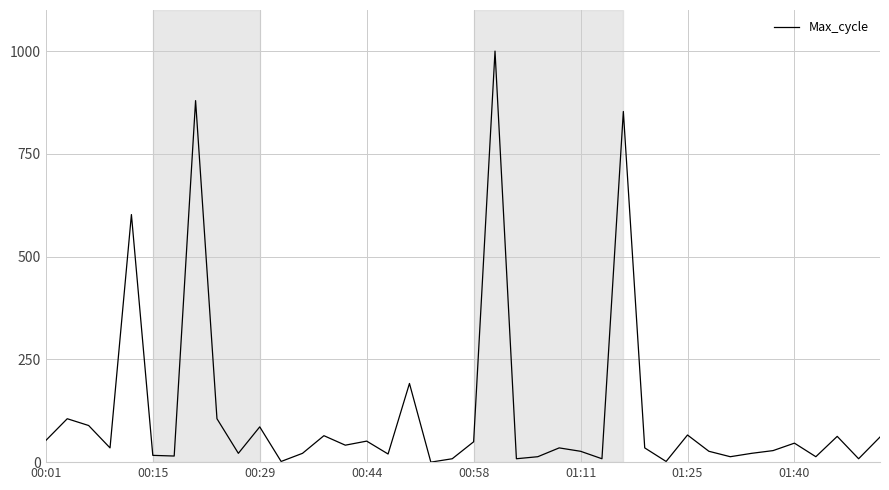

What is the difference between the maximum and minimum values?

1000.0